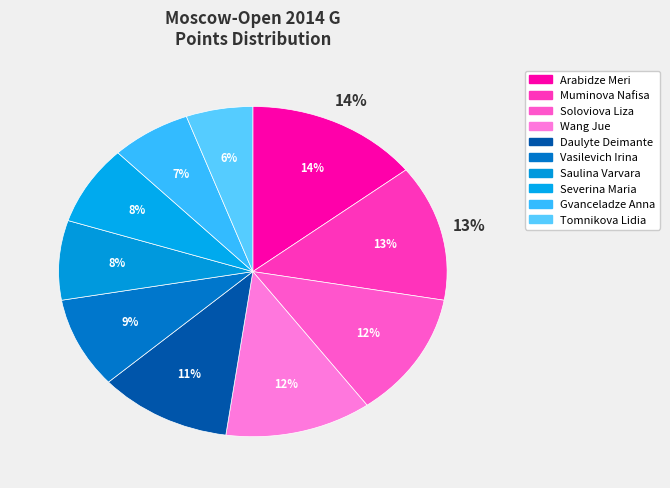

How many slices are in this pie chart?

10